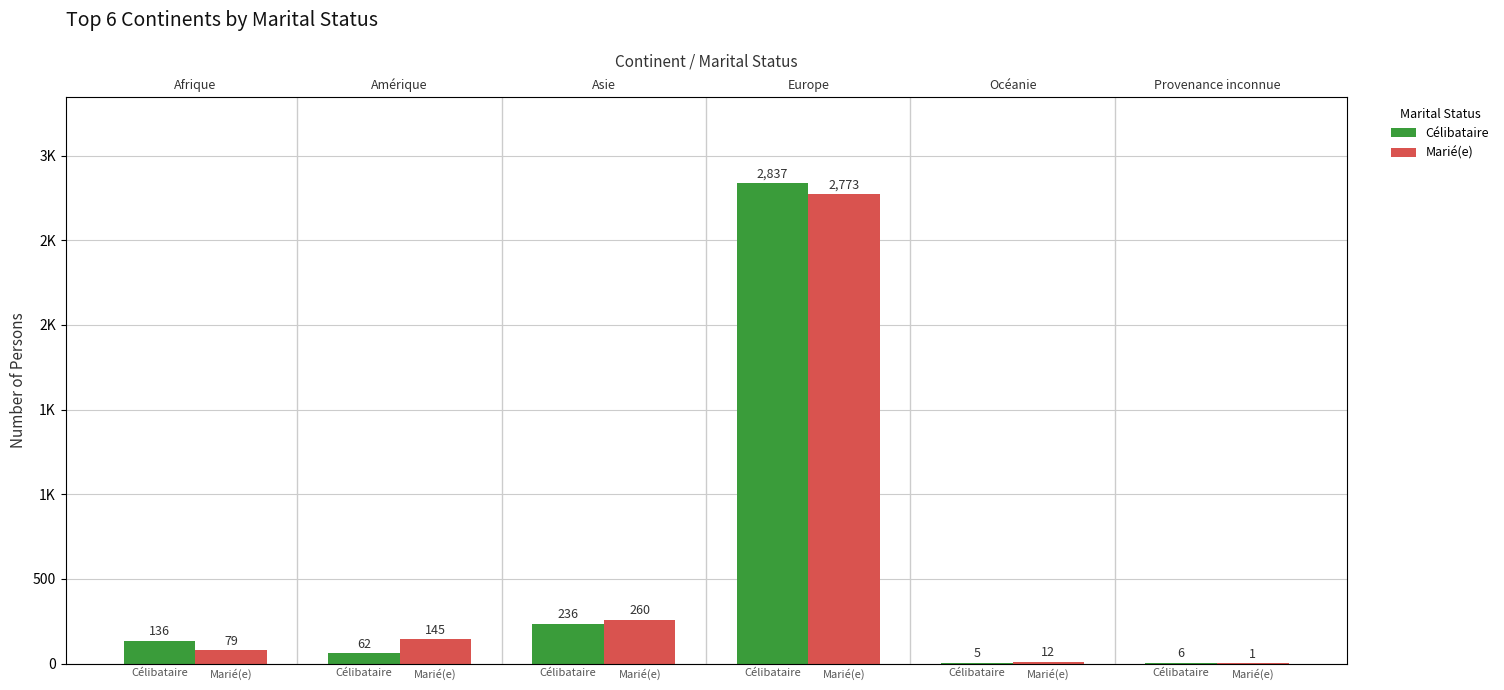

Rank the series at Célibataire from lowest to highest value.

Marié(e), Célibataire